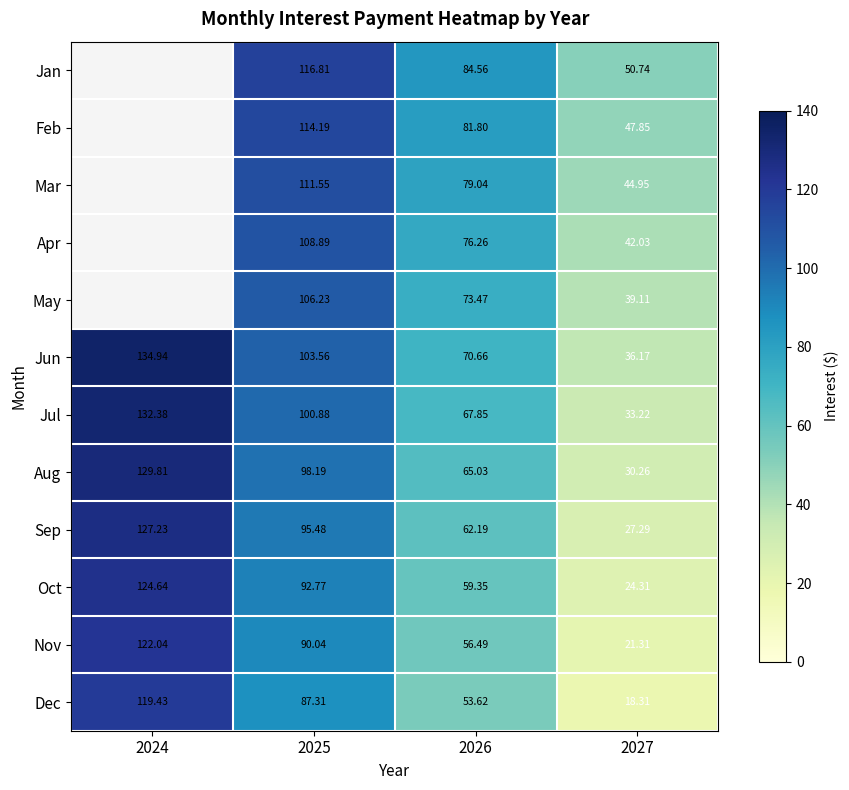

True or false: Feb has a value of 114.2 at 2025.

True